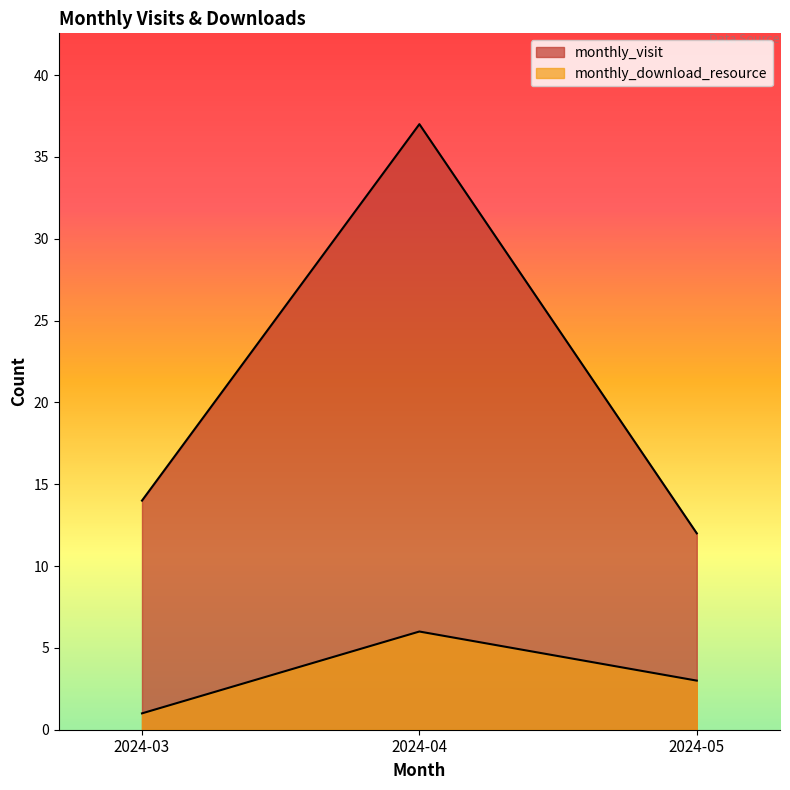

Which series has the widest spread of values?

monthly_visit